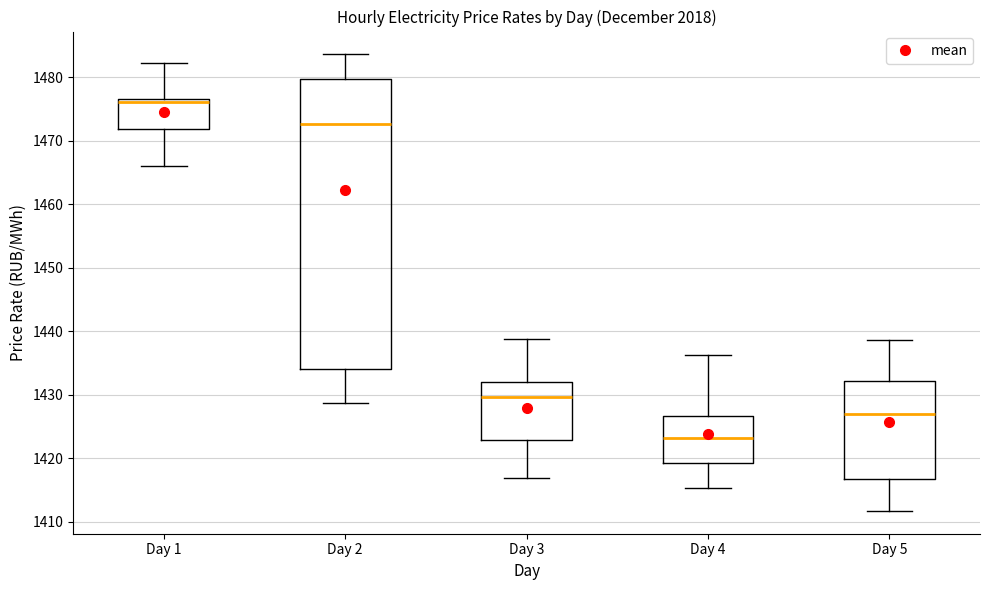

Reading left to right, read every box against the y-axis: the position of its median line, the range the box covers, and the ends of its whiskers. The values are not printed on the chart, so give them approximately, as read against the axis.

Day 1: median 1476, box 1472 to 1477, whiskers 1466 to 1482
Day 2: median 1473, box 1434 to 1480, whiskers 1429 to 1484
Day 3: median 1430, box 1423 to 1432, whiskers 1417 to 1439
Day 4: median 1423, box 1419 to 1427, whiskers 1415 to 1436
Day 5: median 1427, box 1417 to 1432, whiskers 1412 to 1439